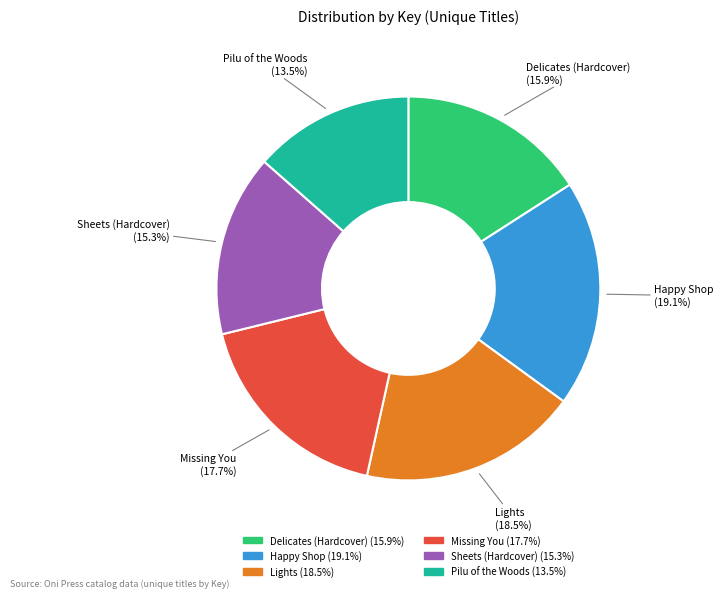

To the nearest percent, what portion does Happy Shop represent?

19%